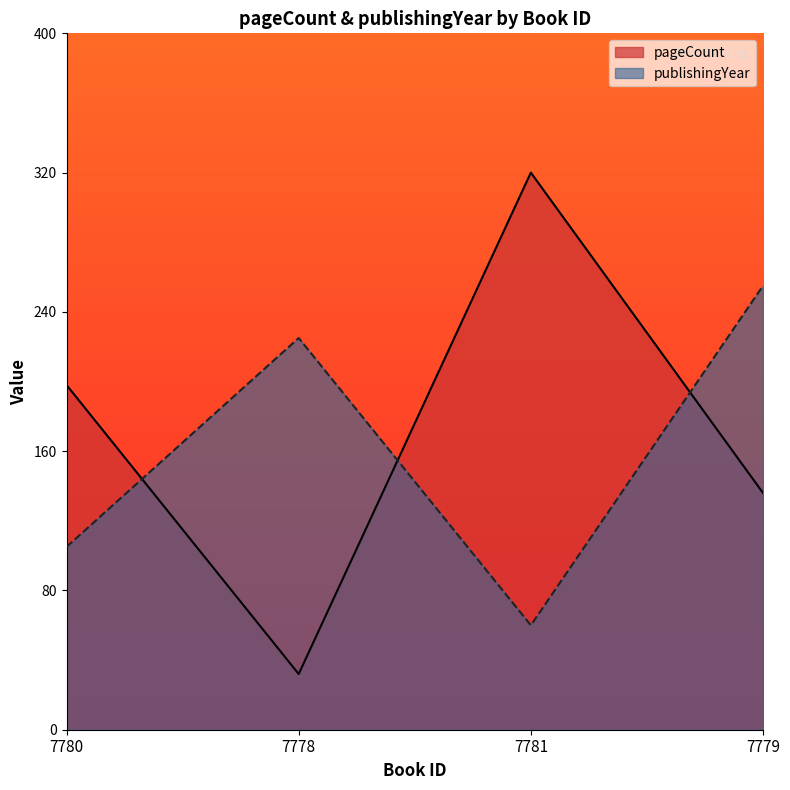

Reading left to right, what are all the values shown in this chart?

pageCount: 7780=198	7778=32	7781=320	7779=136
publishingYear: 7780=105	7778=225	7781=60	7779=255